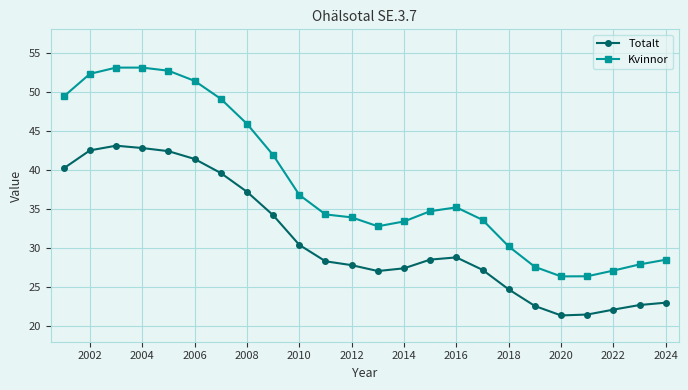

Rank the series by their maximum value, from lowest to highest.

Totalt, Kvinnor